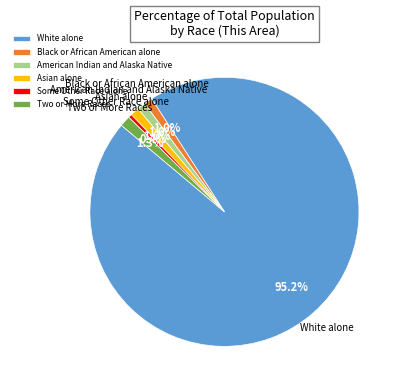

Count the number of slices in the pie.

6